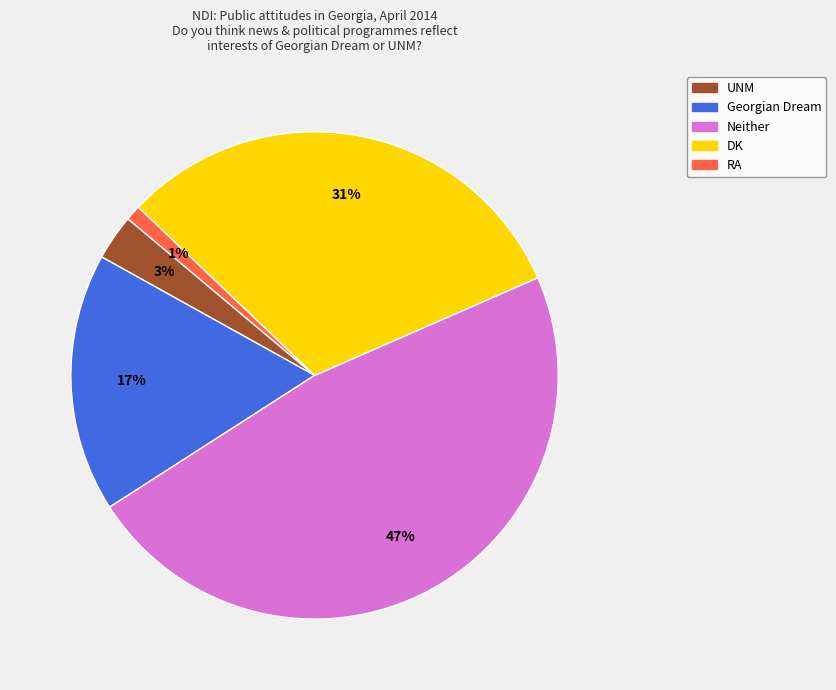

How many segments does this pie chart have?

5